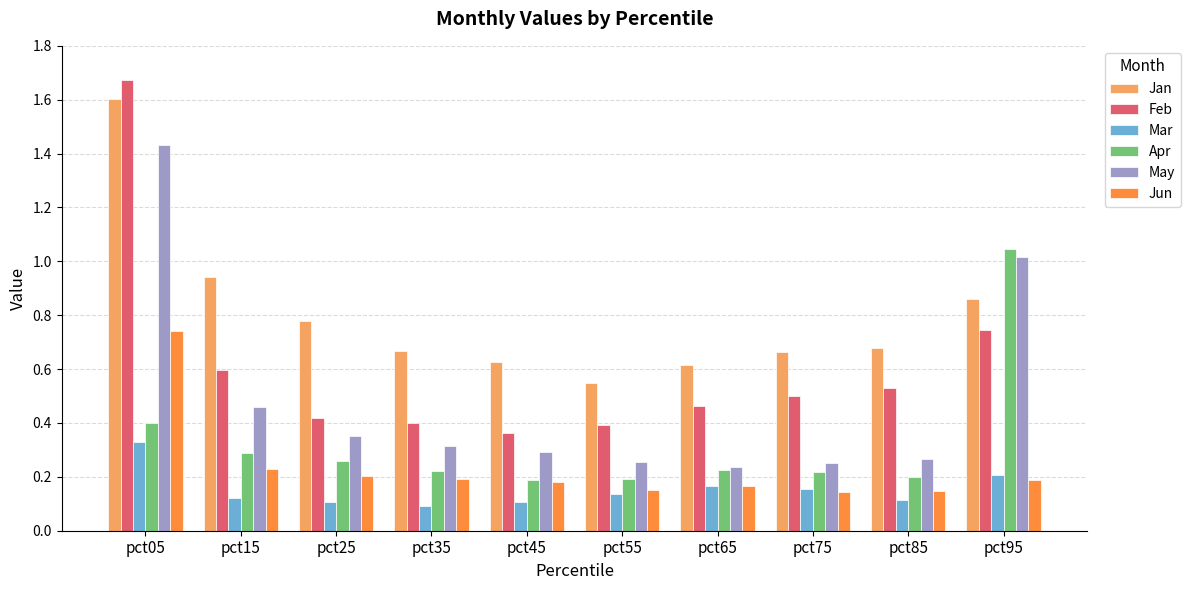

Which category has the highest value in the Jun series?

pct05